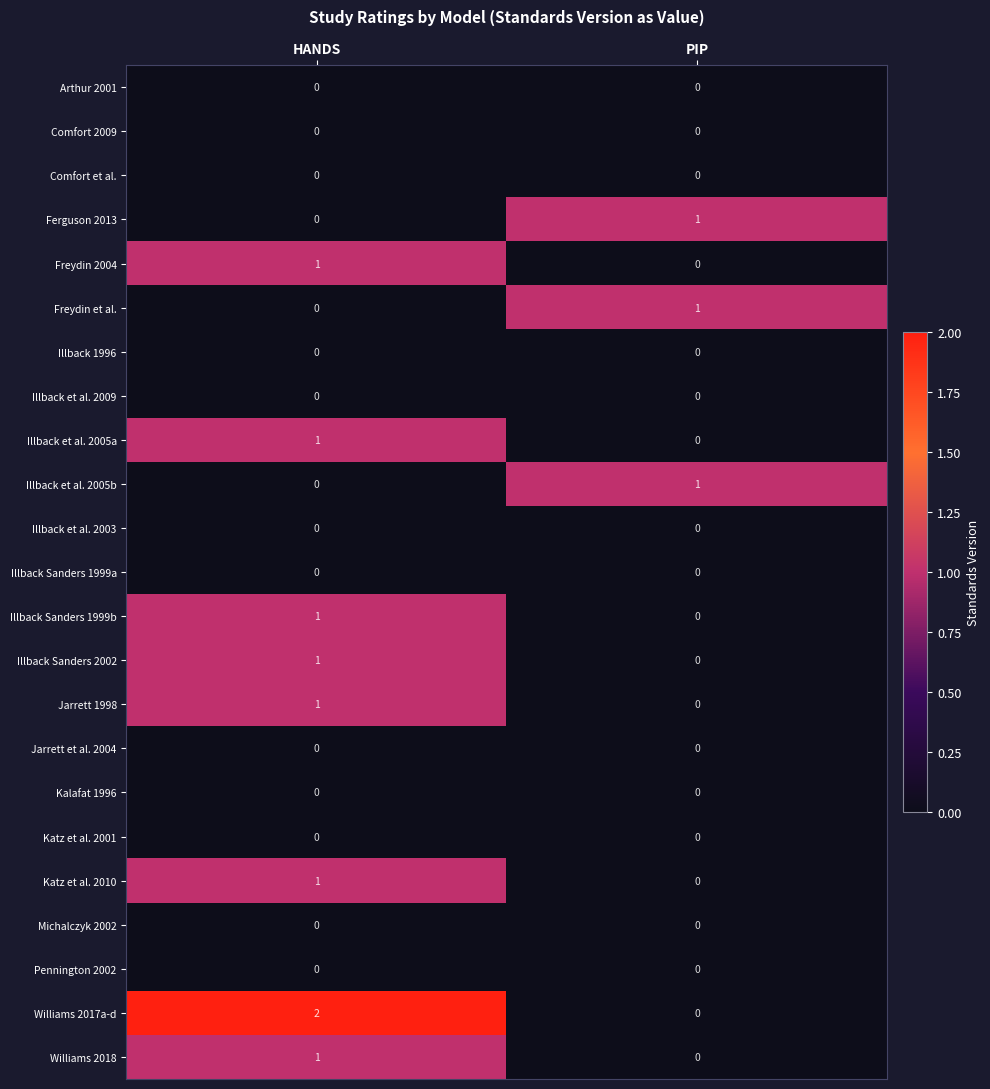

Which category has the lowest value in the Illback et al. 2005b series?

HANDS